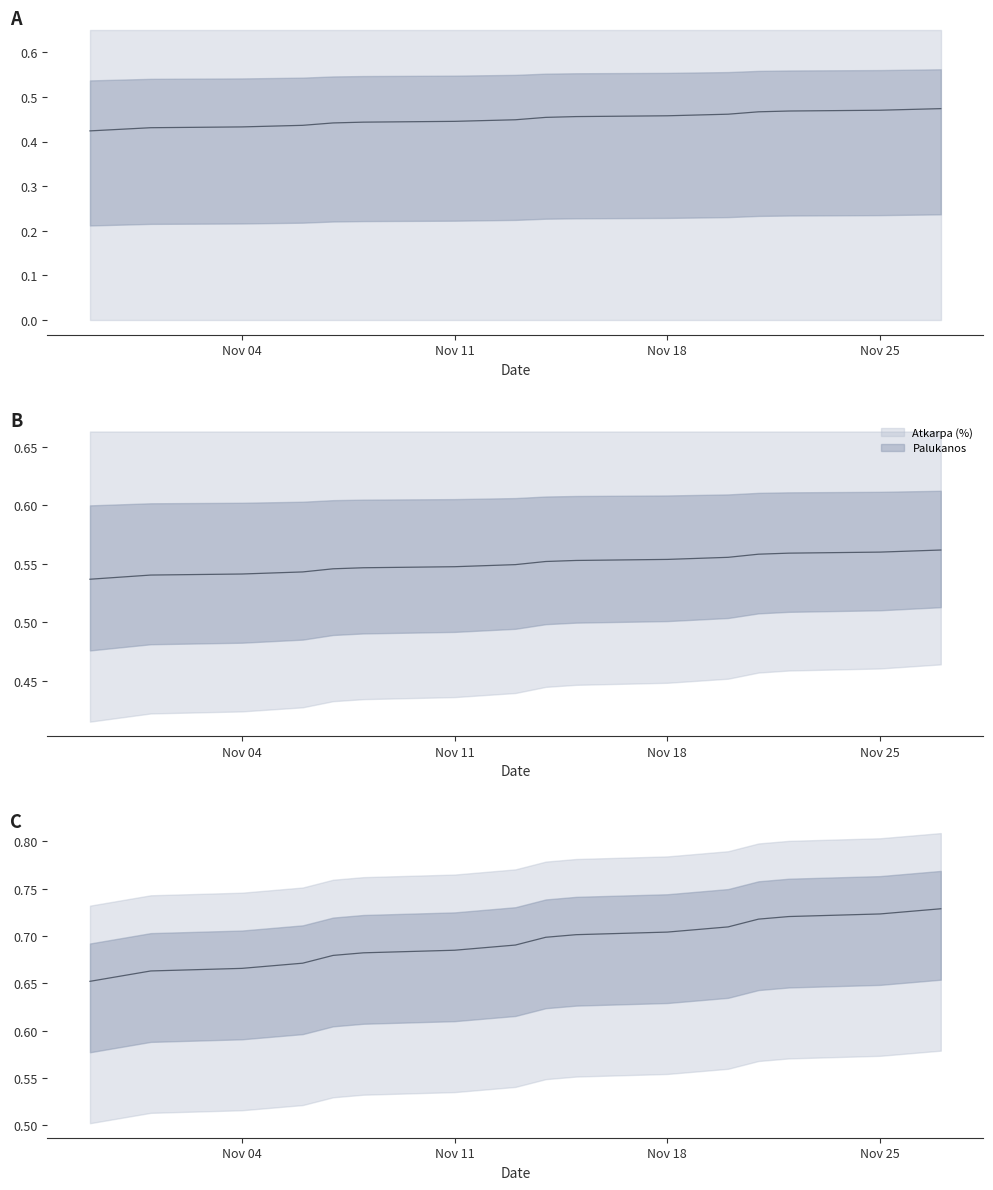

What is the label of the 7th point from the right?

2024-11-19